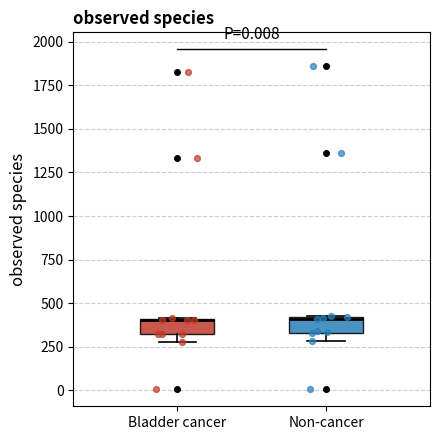

Reading left to right, read every box against the y-axis: the position of its median line, the range the box covers, and the ends of its whiskers. The values are not printed on the chart, so give them approximately, as read against the axis.

Bladder cancer: median 400 (drawn on the box's upper edge), box 300 to 400, whiskers 300 (below the box's lower edge) to 400
Non-cancer: median 400, box 350 to 400, whiskers 300 to 400